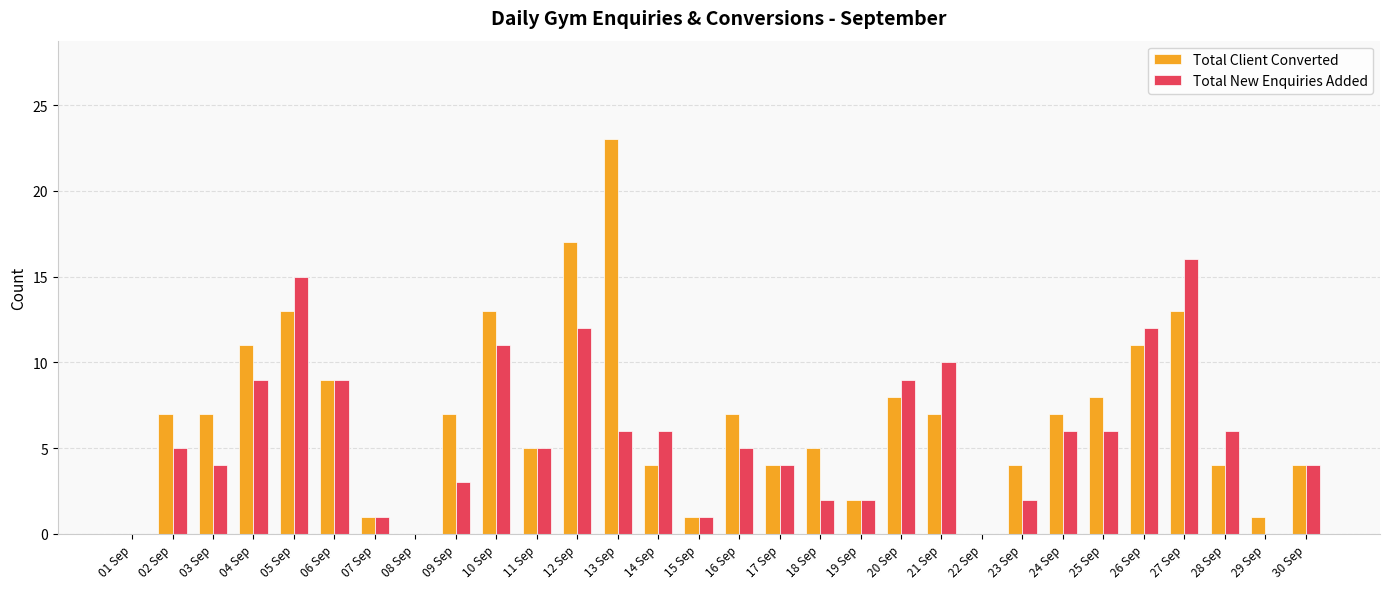

At which category does the chart reach its peak across all series?

13 Sep